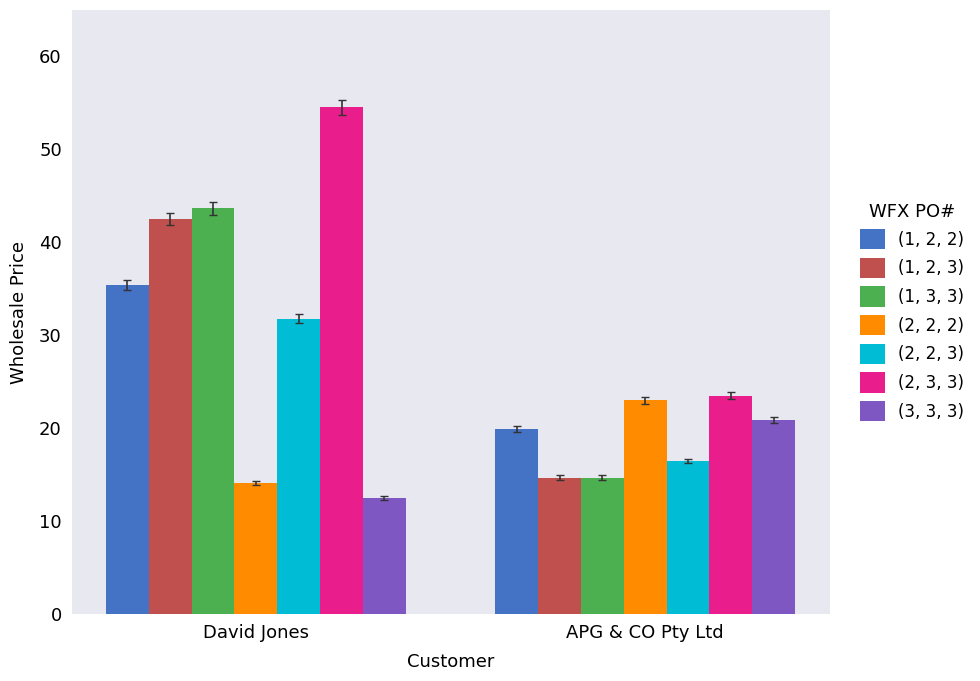

At David Jones, list the series in order from smallest to largest.

(3, 3, 3), (2, 2, 2), (2, 2, 3), (1, 2, 2), (1, 2, 3), (1, 3, 3), (2, 3, 3)